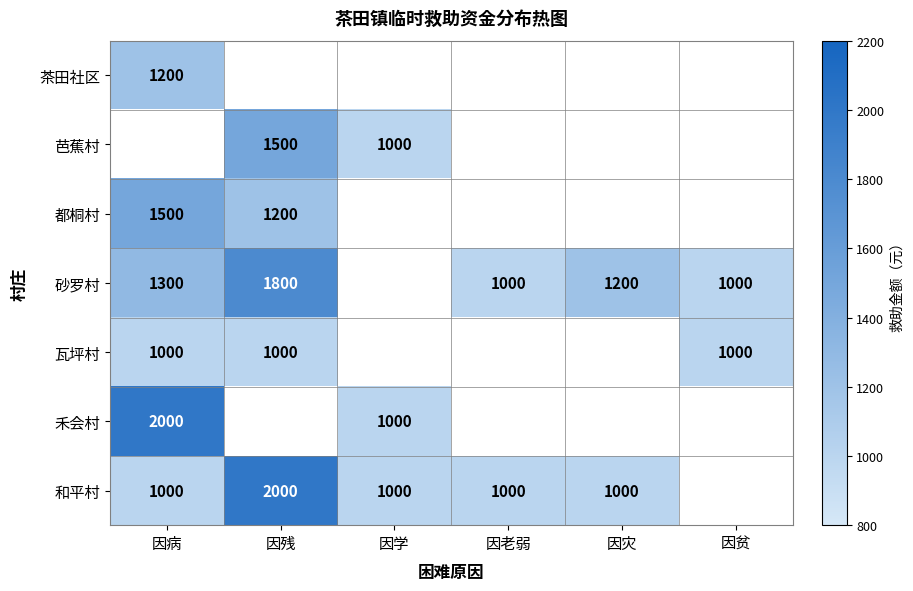

Is the value of 和平村 at 因老弱 greater than the value of 砂罗村 at 因灾?

No